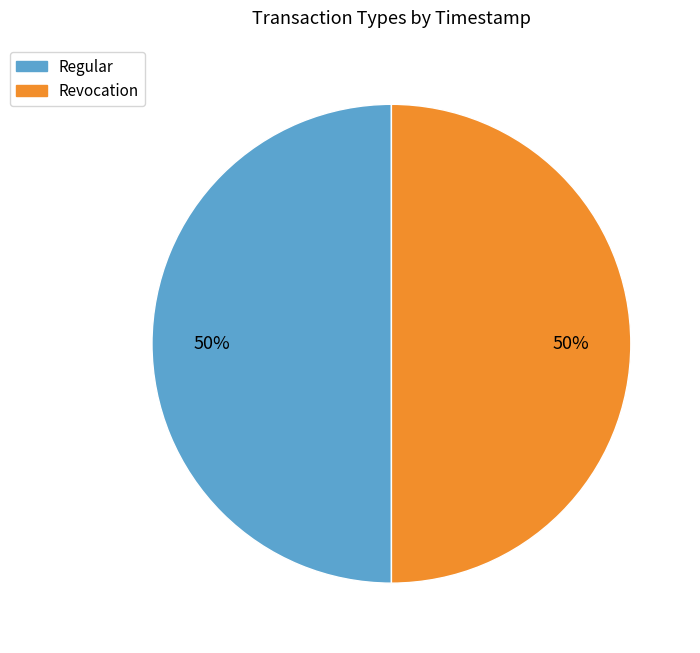

What is the ratio of the value at Revocation to the value at Regular?

1.0